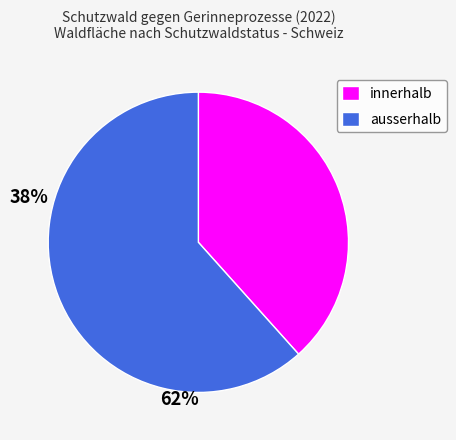

Which slice is the largest?

ausserhalb